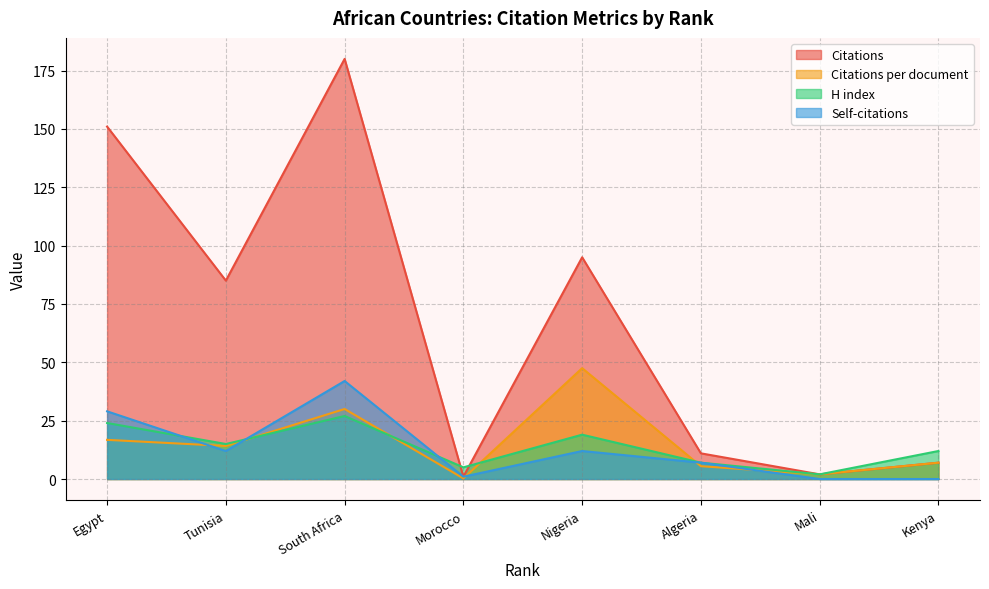

Which series has the widest spread of values?

Citations